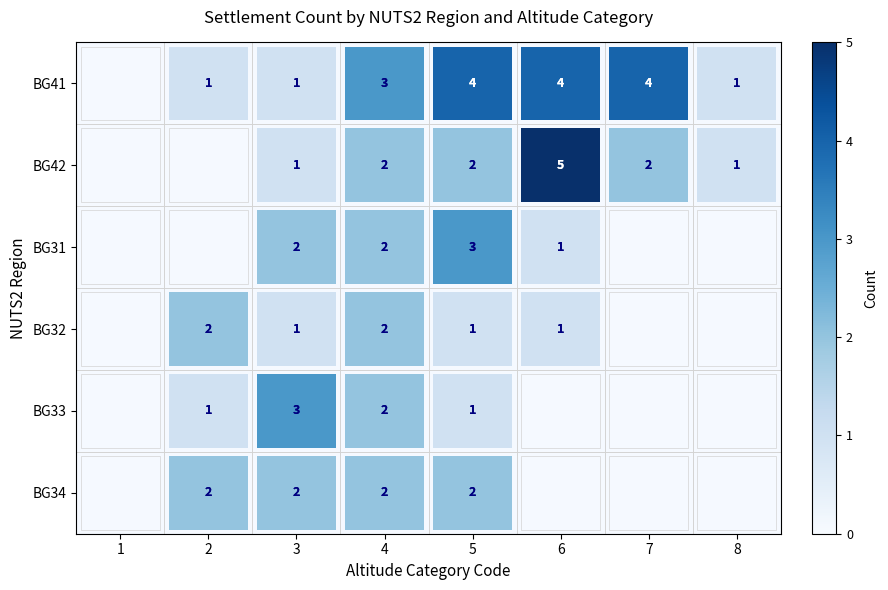

Rank the series by their maximum value, from highest to lowest.

BG42, BG41, BG31, BG33, BG32, BG34